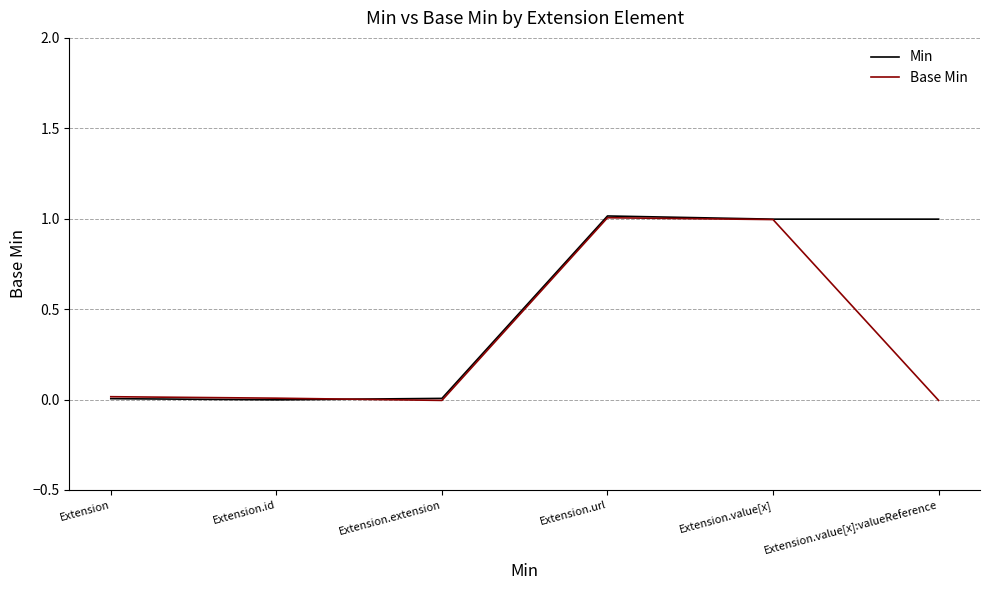

Which series changed the most between Extension.extension and Extension.url?

Base Min